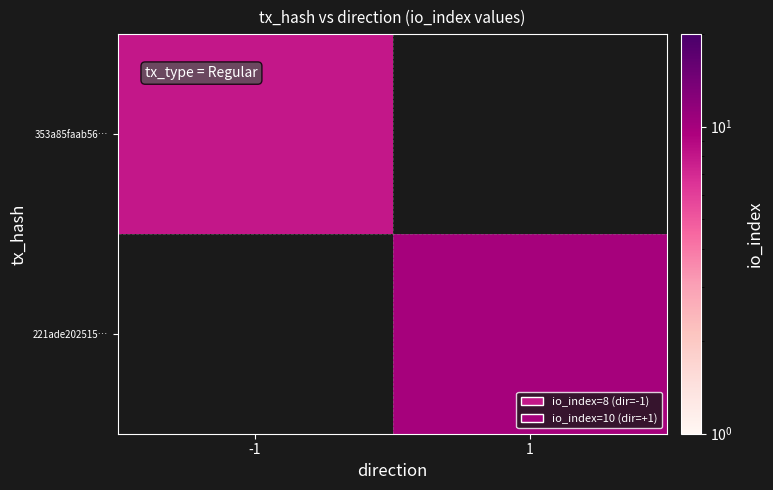

Is the value of 353a85faab56… at 1 greater than the value of 221ade202515… at -1?

No